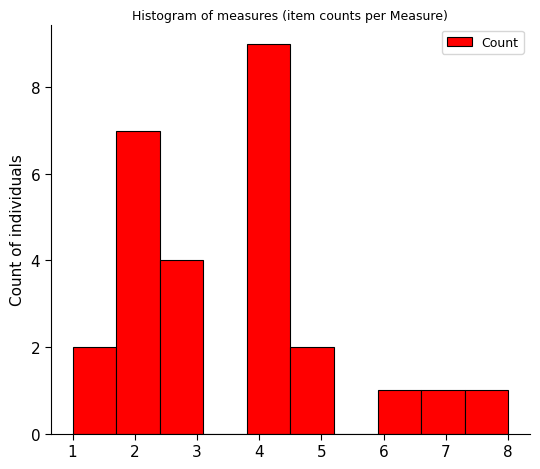

Which range on the x-axis has the tallest bar?

3.8 to 4.5